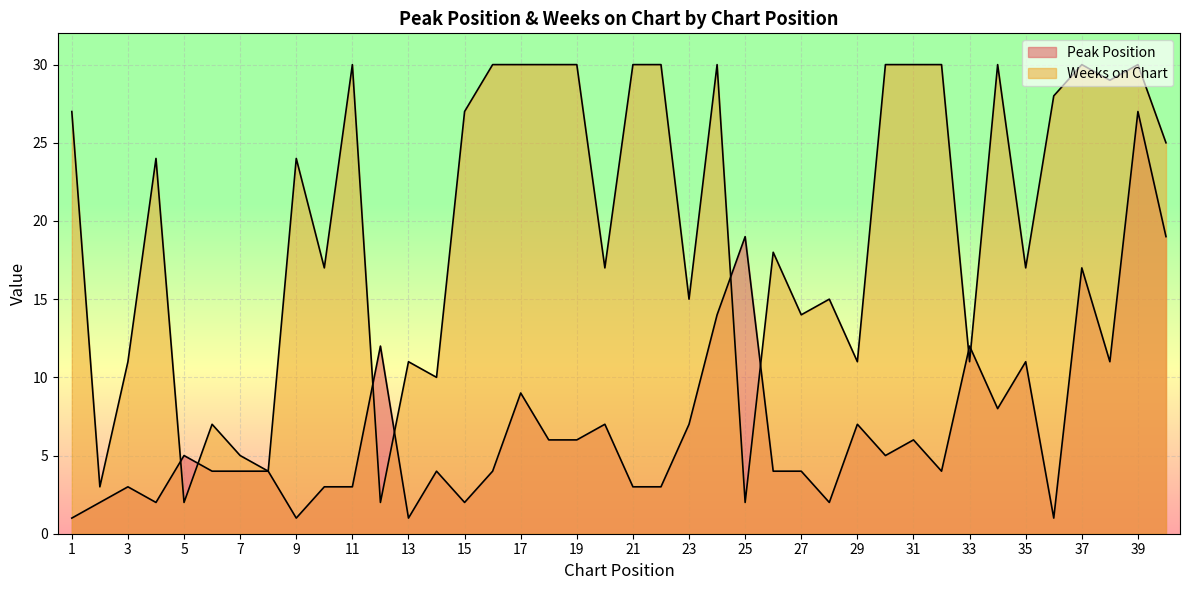

At how many categories does at least one series exceed 16?

26